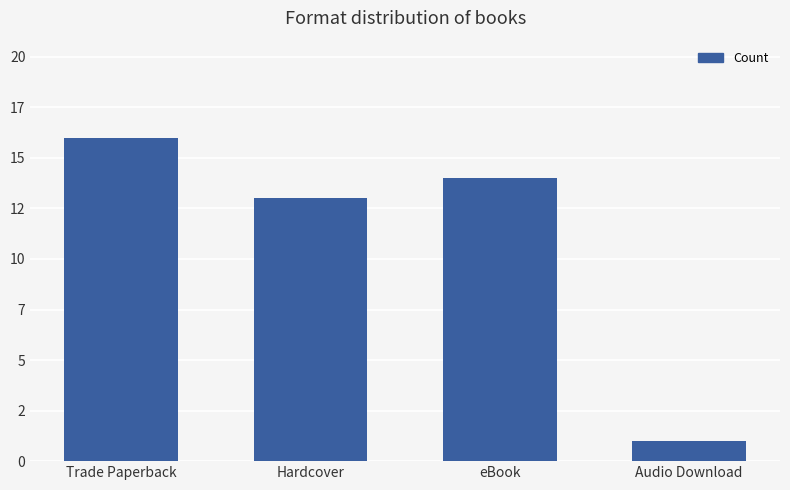

Does the chart contain any negative values?

No